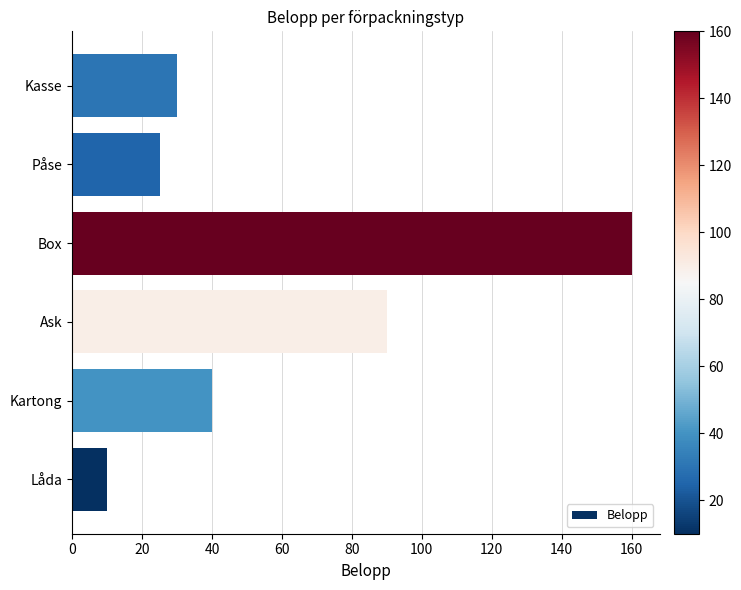

How many series are shown in this chart?

1